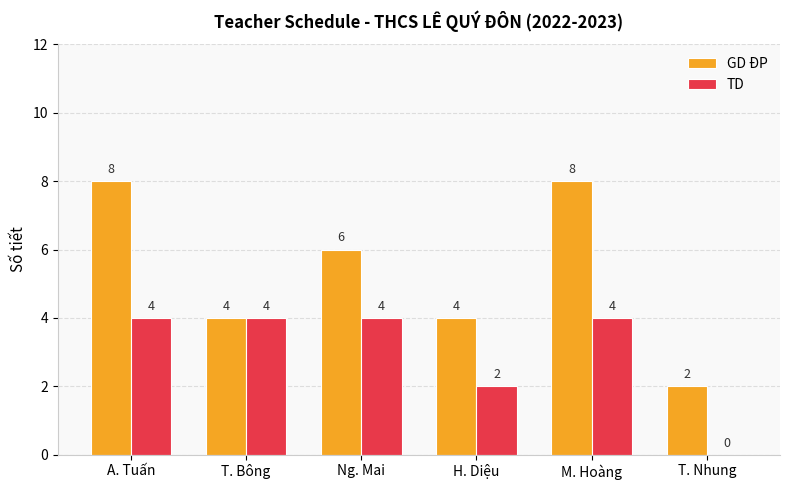

What are all the series names shown in the legend?

GD ĐP, TD